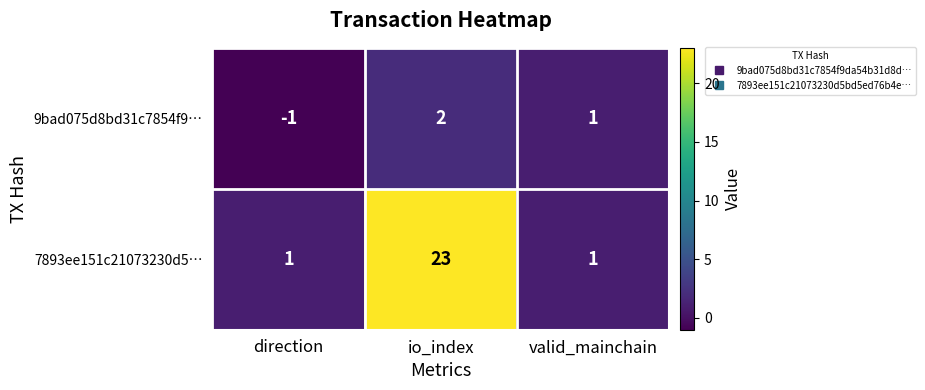

Which series has the largest range (max minus min)?

7893ee151c21073230d5…